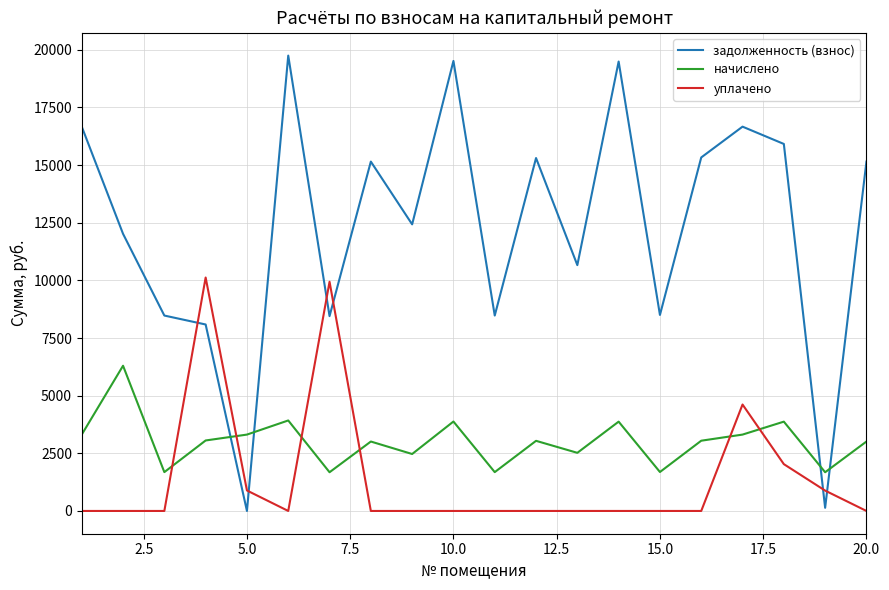

Does the chart display data point markers on the line(s)?

No